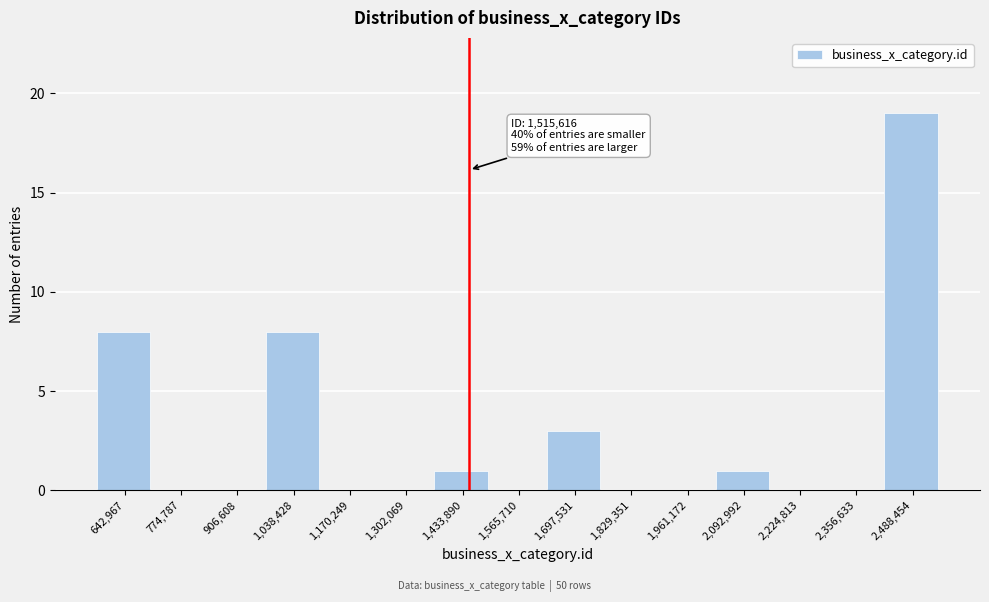

Reading left to right, list all the values displayed in this chart.

642,967=8	774,787=0	906,608=0	1,038,428=8	1,170,249=0	1,302,069=0	1,433,890=1	1,565,710=0	1,697,531=3	1,829,351=0	1,961,172=0	2,092,992=1	2,224,813=0	2,356,633=0	2,488,454=19